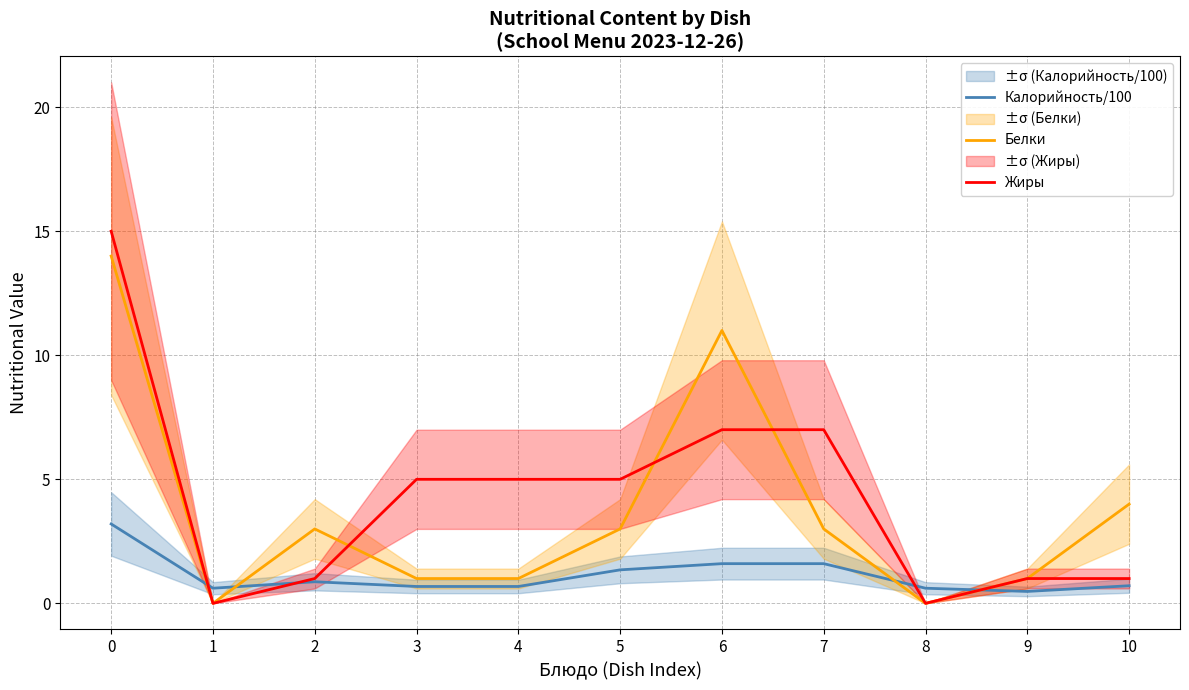

The value of Белки at 4 is 0.4. True or false?

False